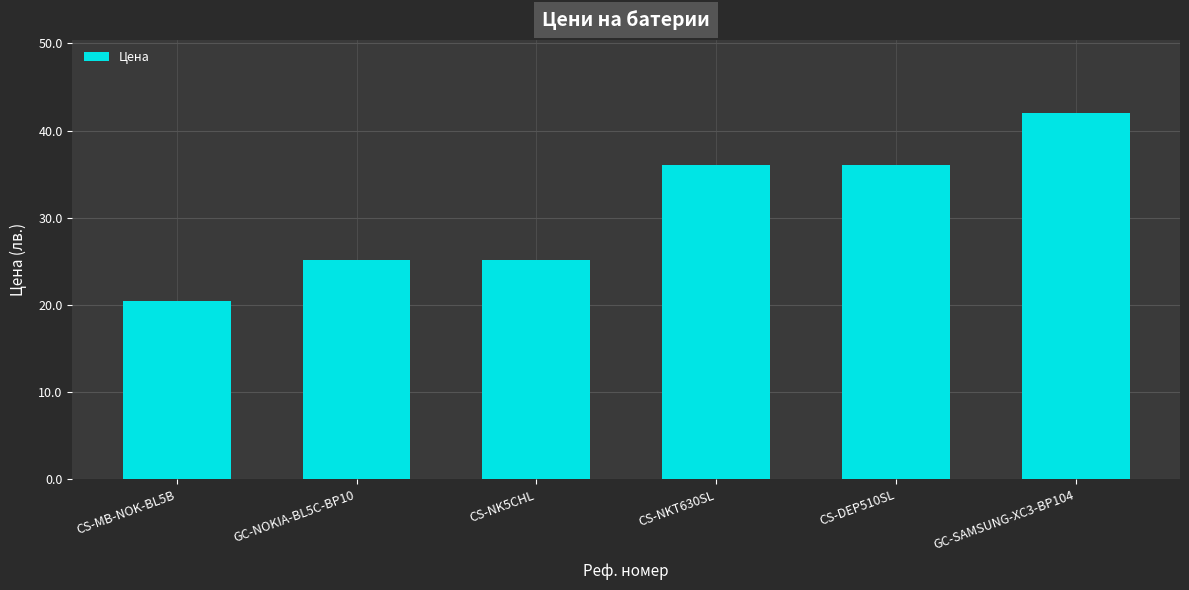

What is the change in value from GC-NOKIA-BL5C-BP10 to CS-DEP510SL?

+10.8